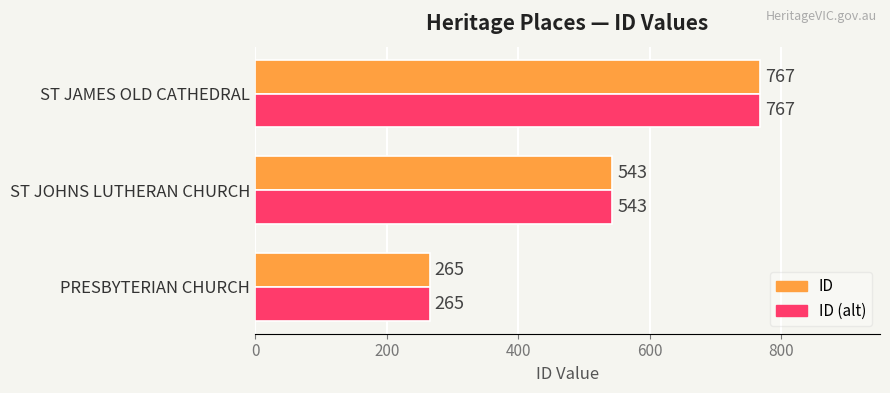

What is the difference between the maximum and minimum values in the ID series?

502